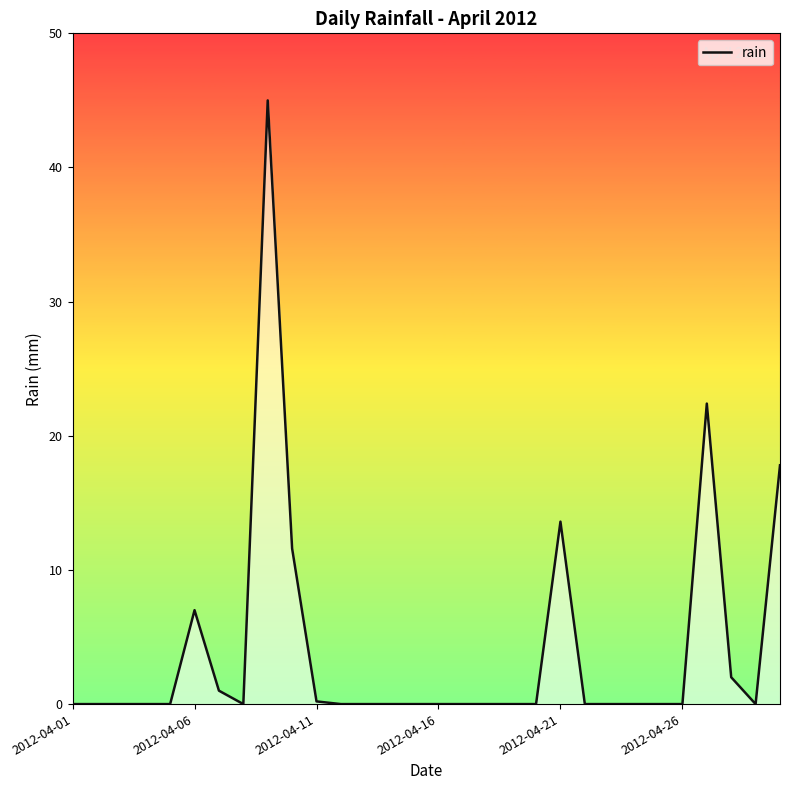

What is the sum of all values?

120.6